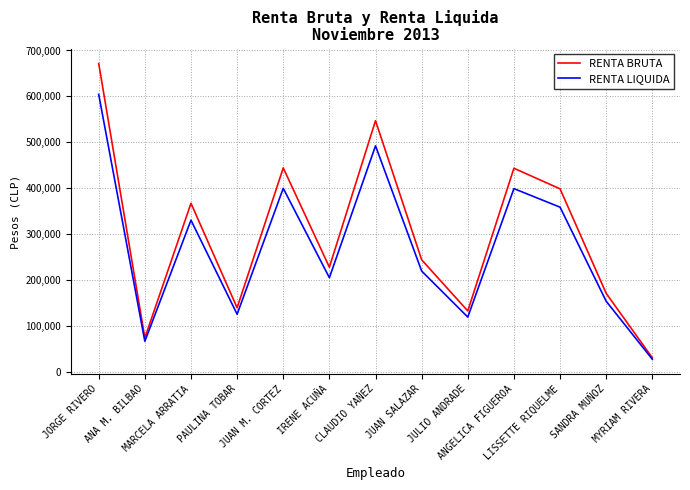

What is the maximum value shown in the chart?

671647